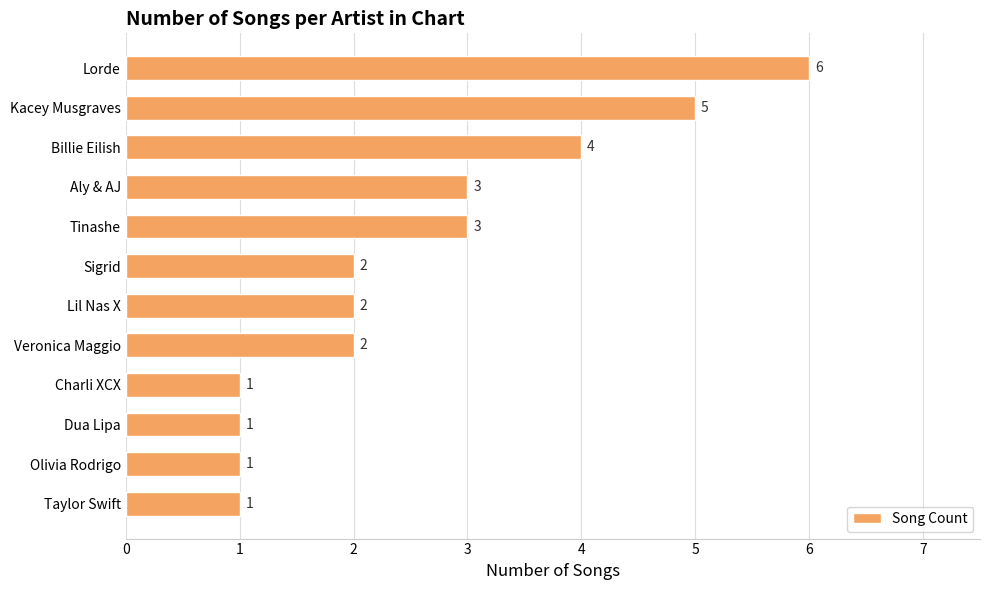

What is the change in value from Kacey Musgraves to Sigrid?

-3